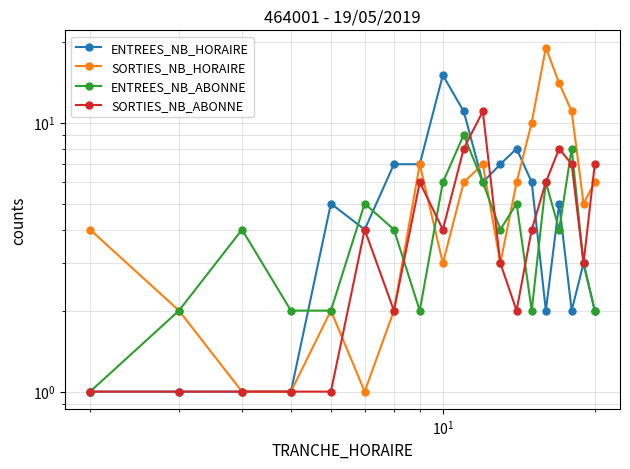

At how many categories does at least one series exceed 7?

8